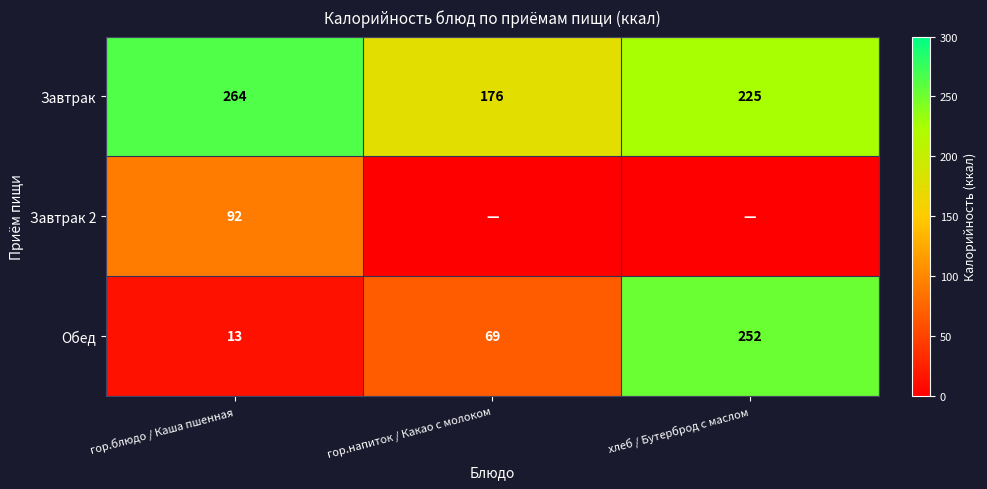

Is the value of Обед at гор.блюдо / Каша пшенная greater than the value of Завтрак at гор.блюдо / Каша пшенная?

No